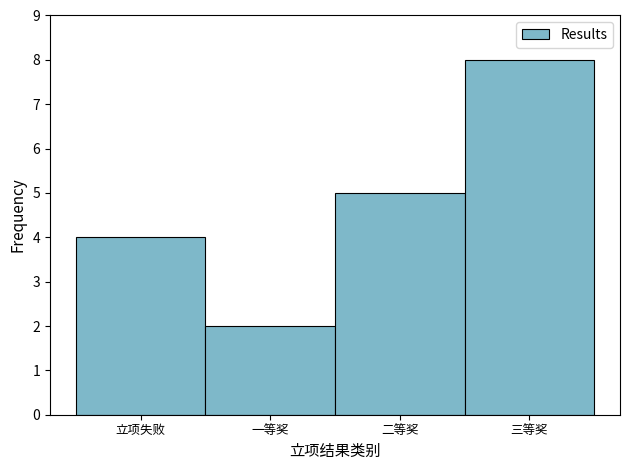

Reading left to right, transcribe all the data shown in this chart.

4	2	5	8